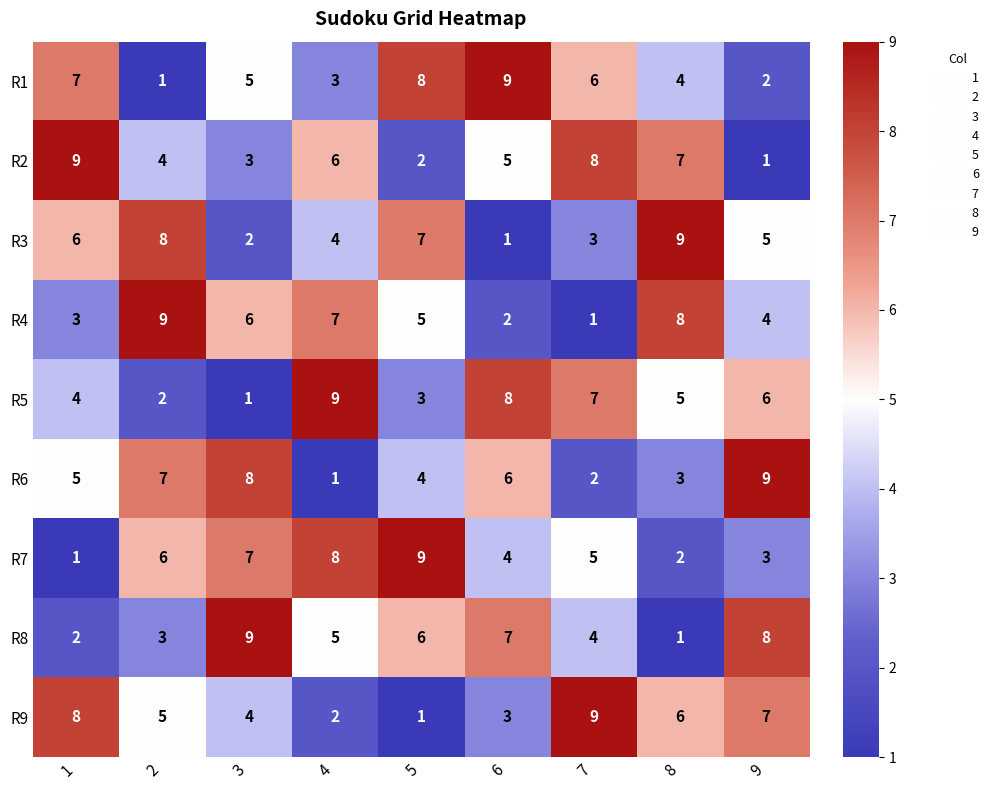

Count the number of categories in the chart.

9